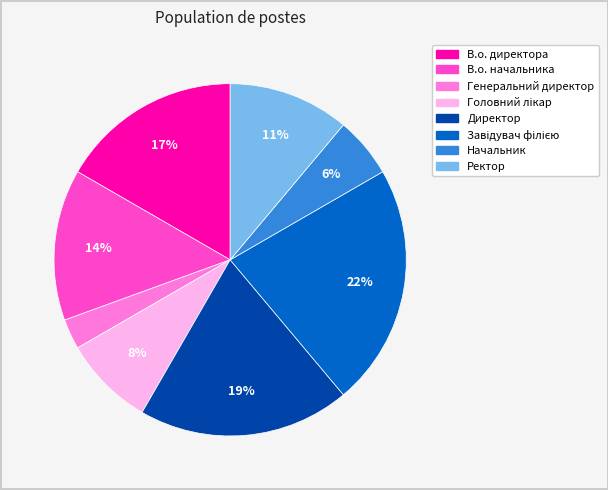

Which category has the smallest portion of the pie?

Генеральний директор